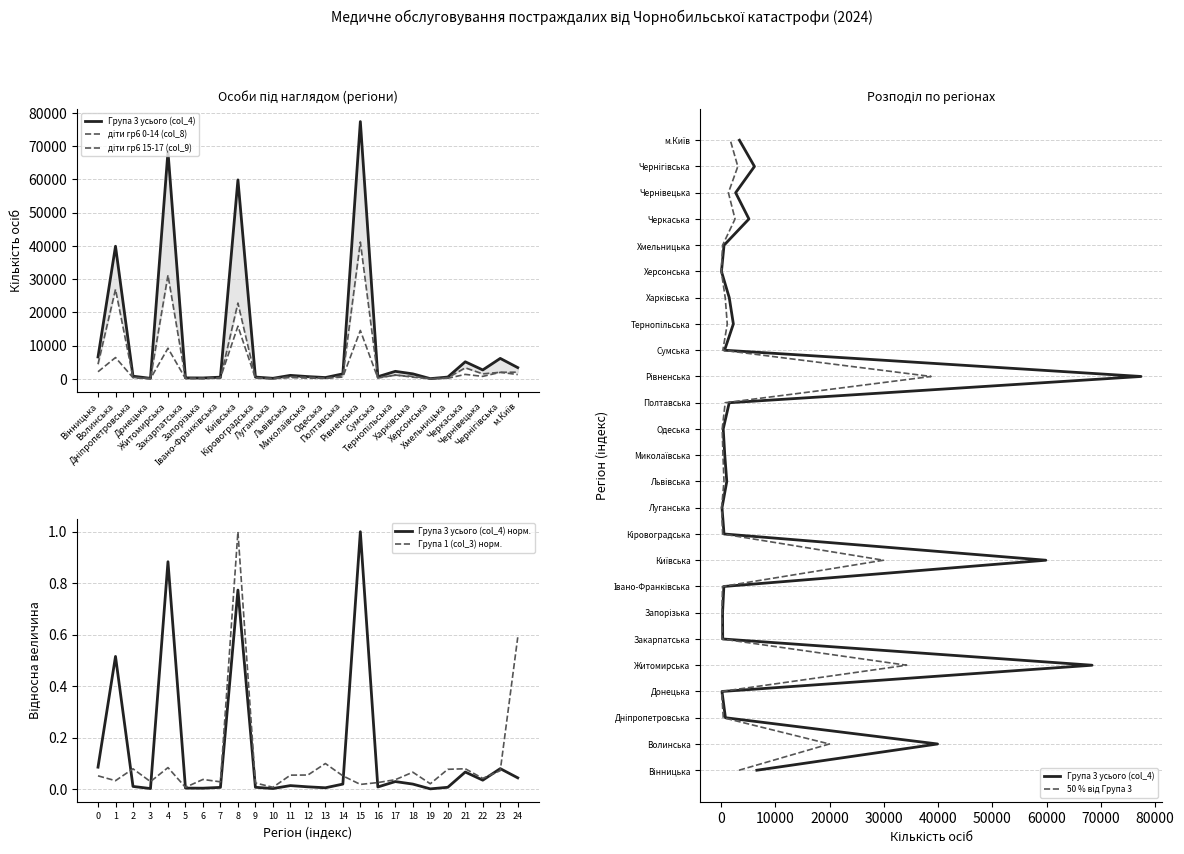

Which series has the largest total across all categories?

діти гр6 0-14 (col_8)